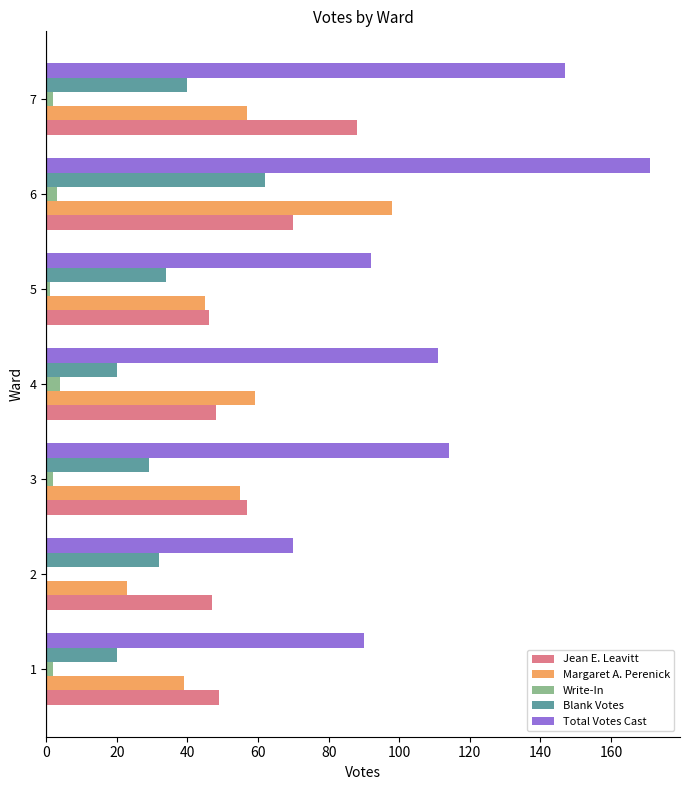

What is the sum of all Blank Votes values?

237